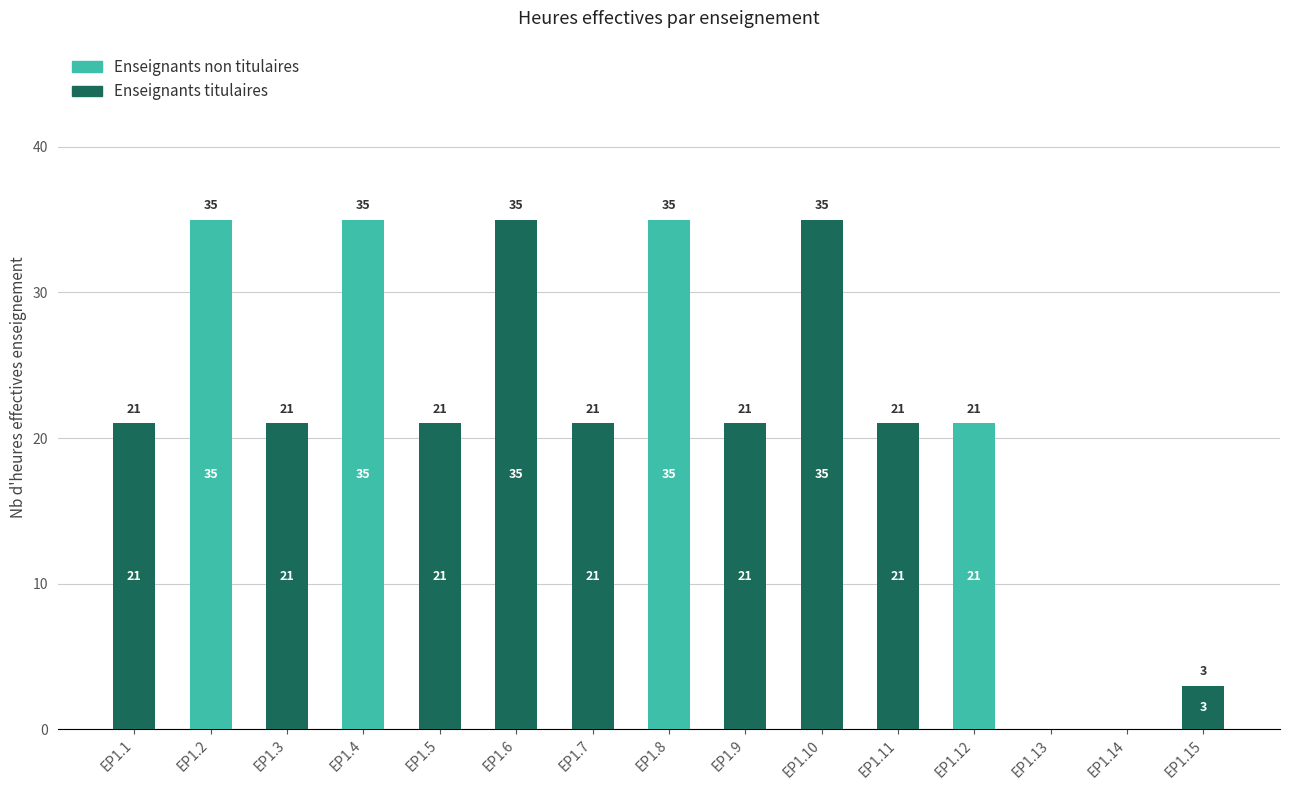

What is the sum of all Enseignants titulaires values?

199